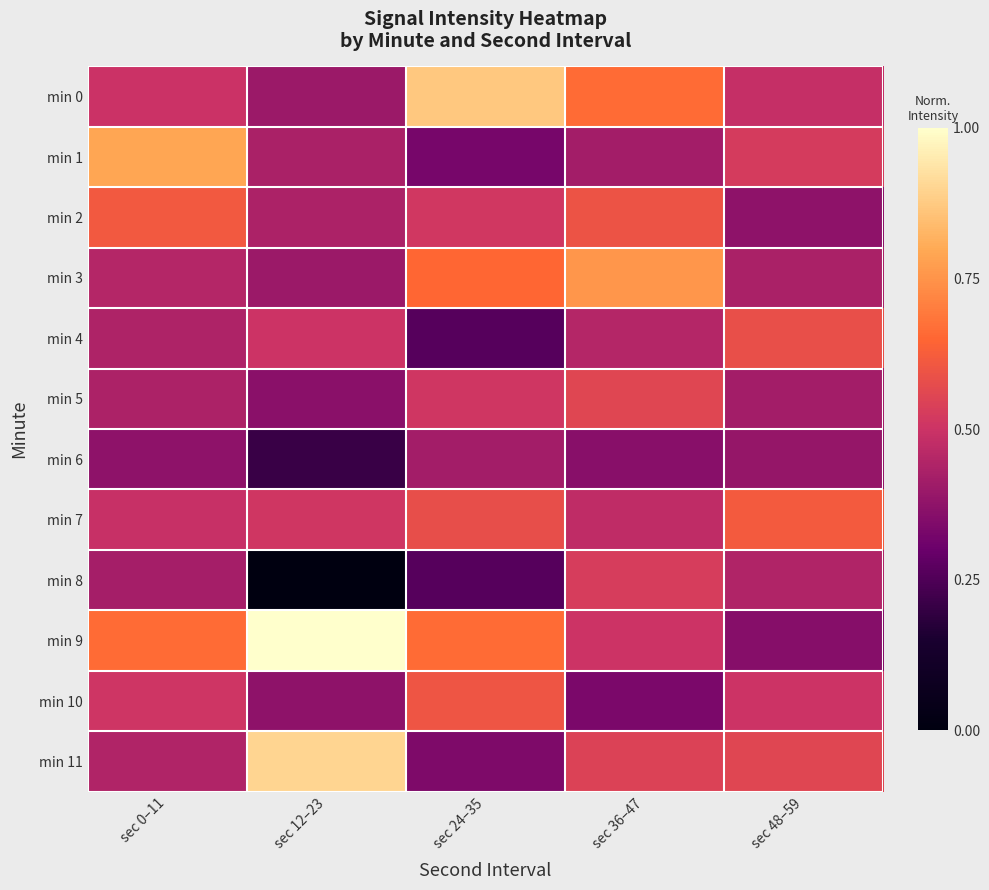

At how many categories does at least one series exceed 0?

5